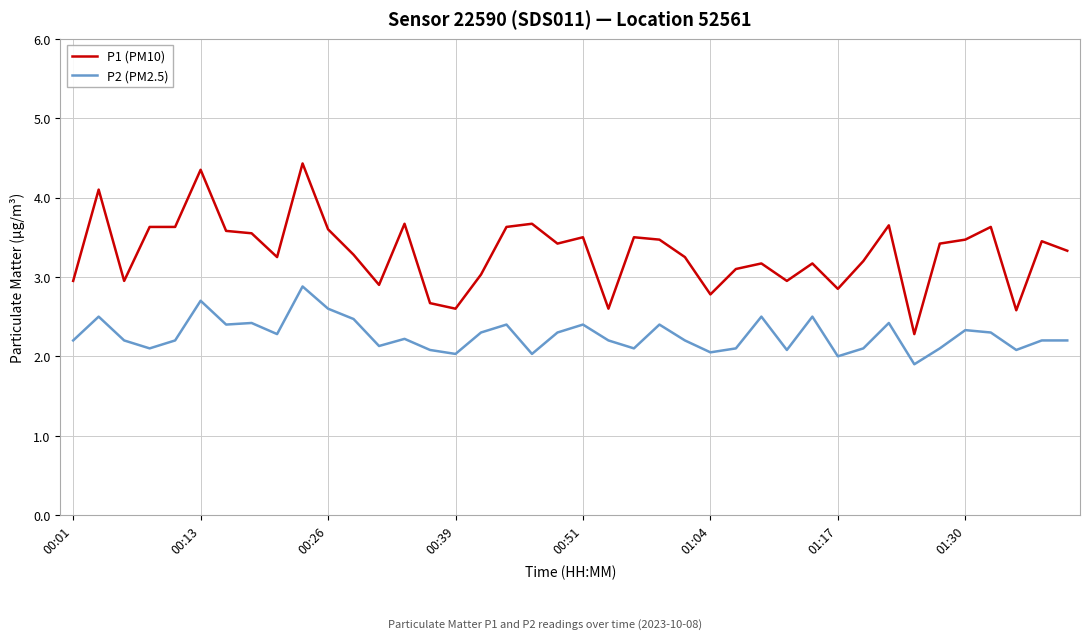

True or false: P2 (PM2.5) and P1 (PM10) intersect in this chart.

False